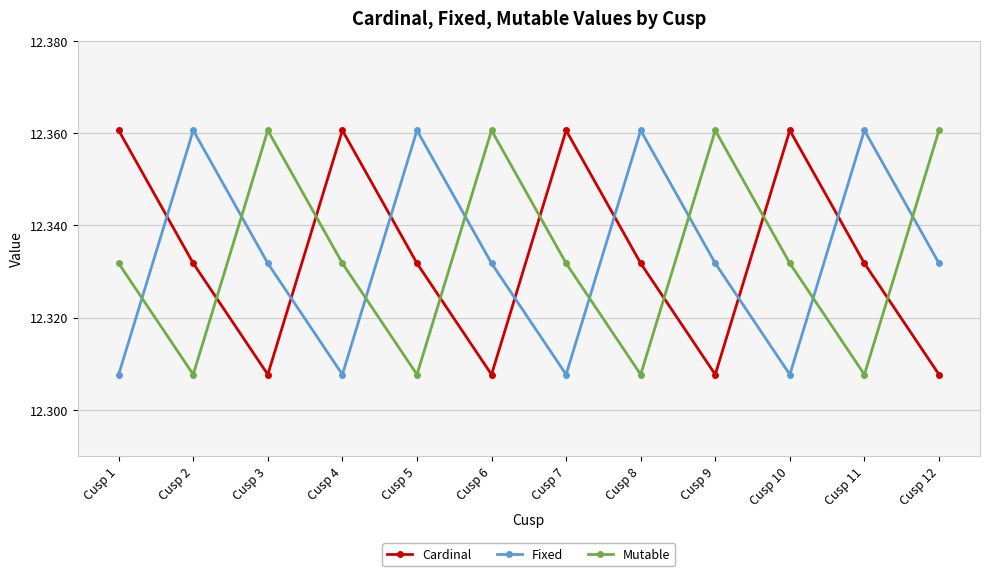

Rank the series at Cusp 7 from lowest to highest value.

Fixed, Mutable, Cardinal